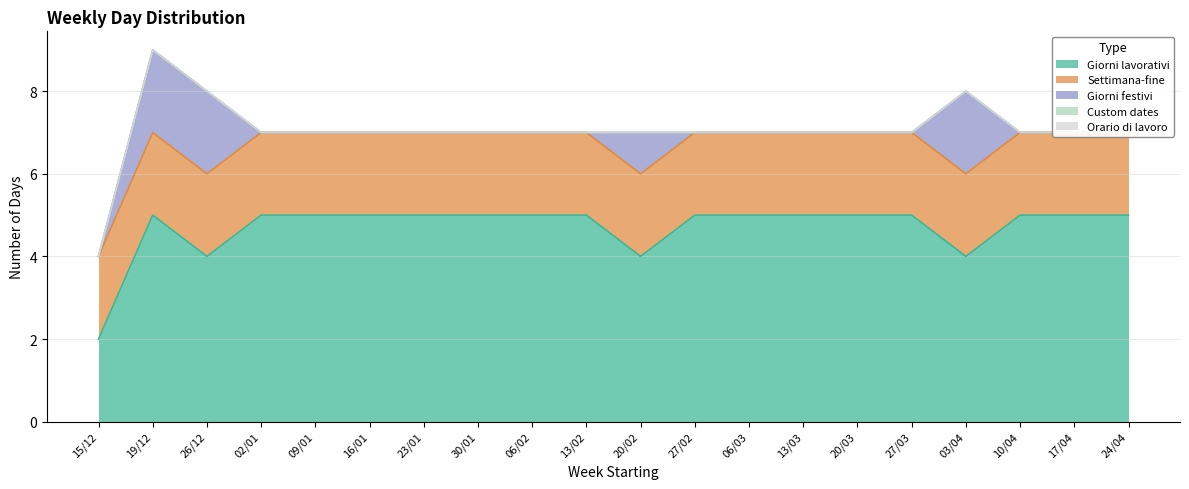

Is the value of Orario di lavoro at 27/02 greater than the value of Custom dates at 13/03?

No